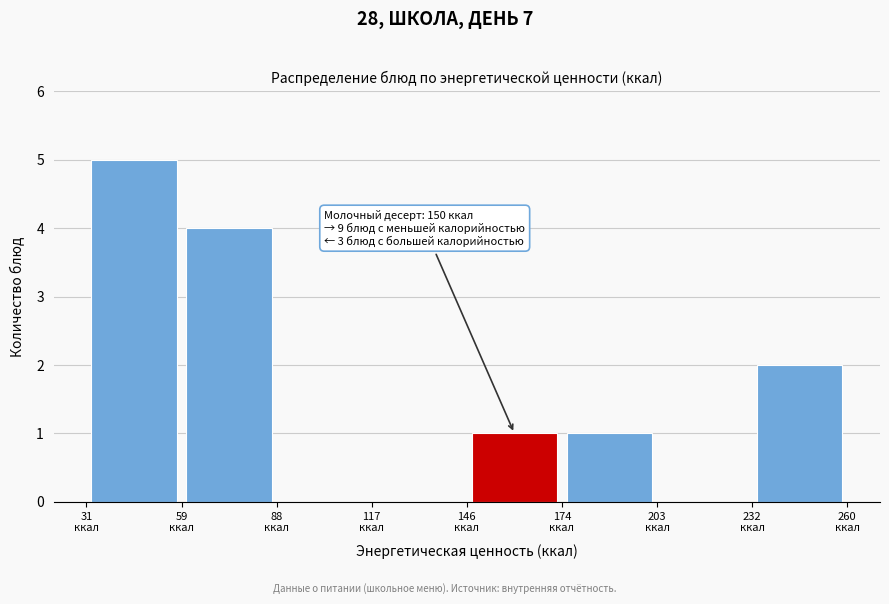

Which range on the x-axis has the tallest bar?

30 to 60